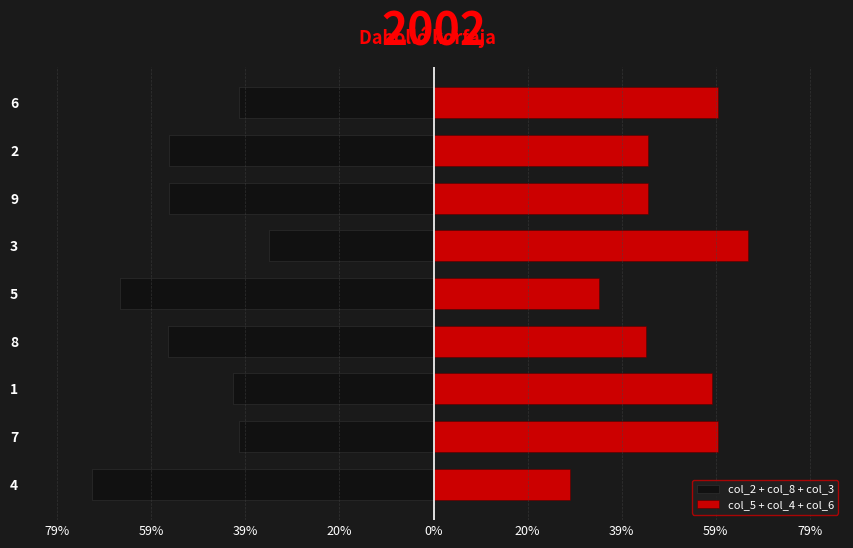

Reading left to right, what are all the values shown in this chart?

col_2 + col_8 + col_3: -71.4	-40.6	-41.9	-55.6	-65.5	-34.3	-55.2	-55.2	-40.6
col_5 + col_4 + col_6: 28.6	59.4	58.1	44.4	34.5	65.7	44.8	44.8	59.4